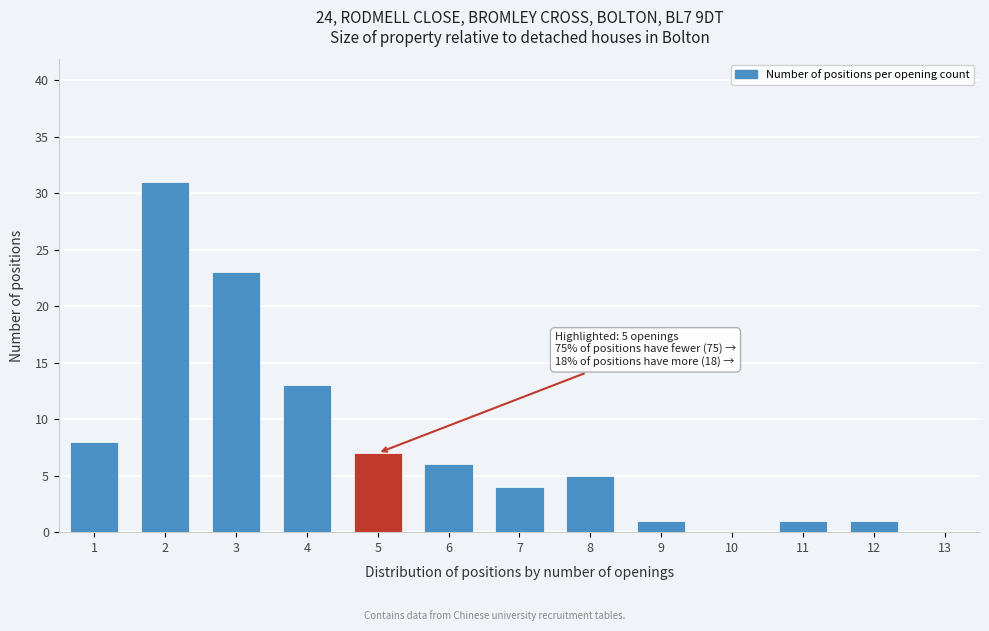

Over which range of the x-axis is the bar tallest?

1.5 to 2.5